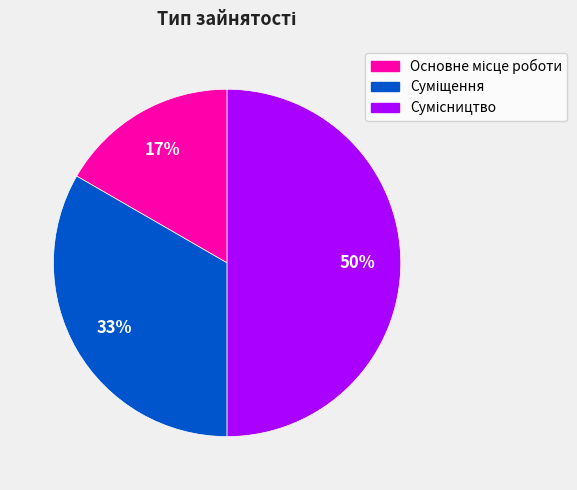

To the nearest percent, what is the difference between the largest and smallest slice percentages?

33%